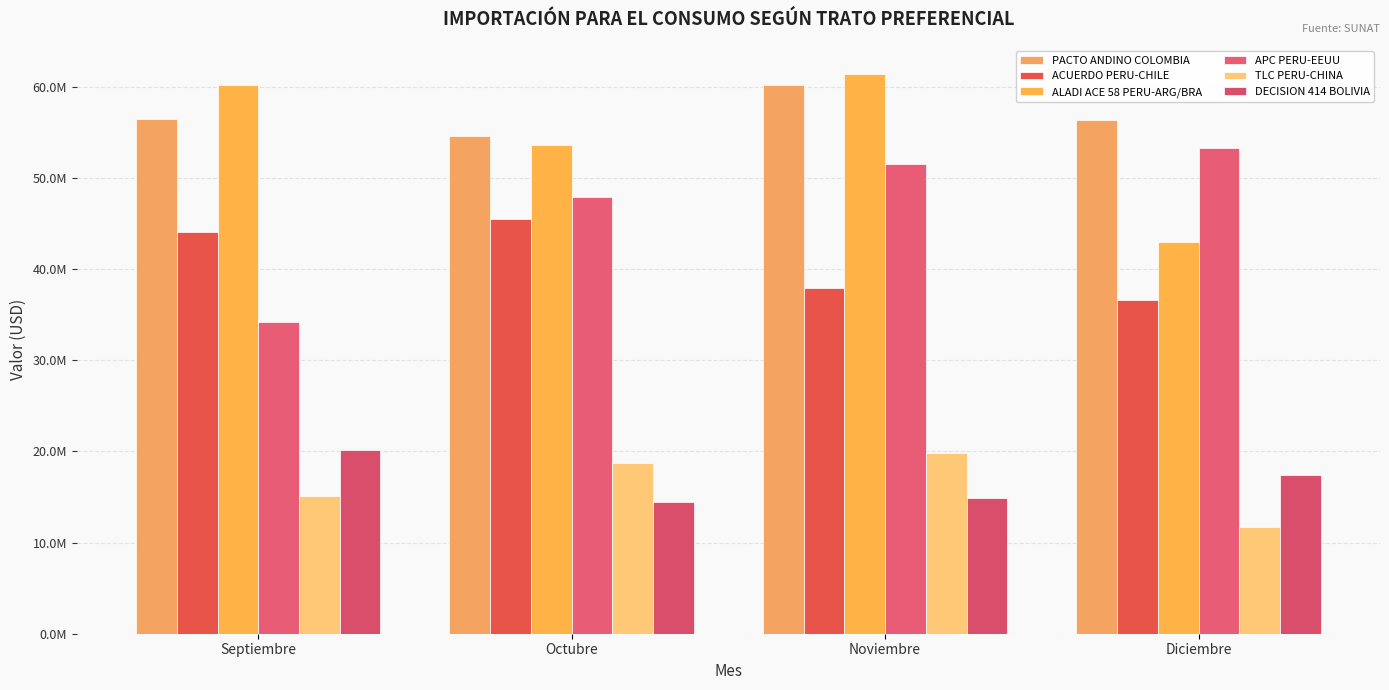

Which has a higher value, Diciembre or Octubre?

Diciembre